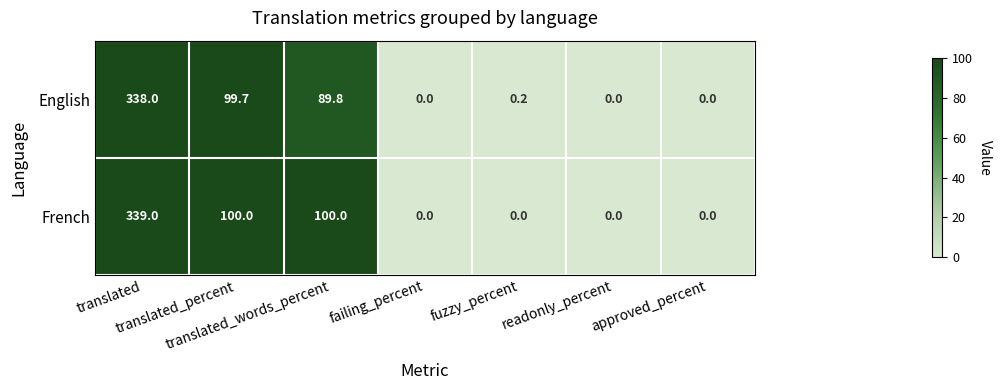

At how many categories does at least one series exceed 2?

3